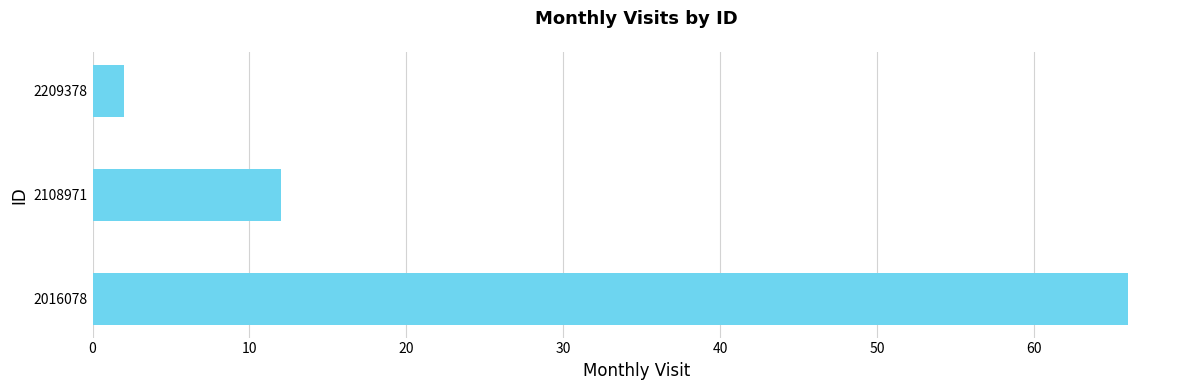

Between 2209378 and 2108971, which is larger?

2108971